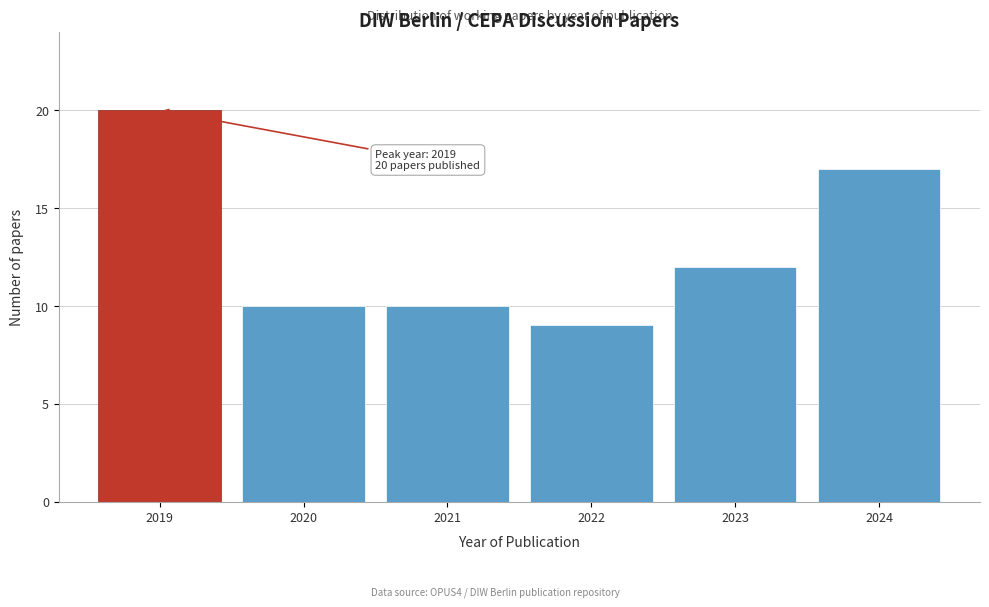

Reading left to right, what are all the values shown in this chart?

2019=20	2020=10	2021=10	2022=9	2023=12	2024=17